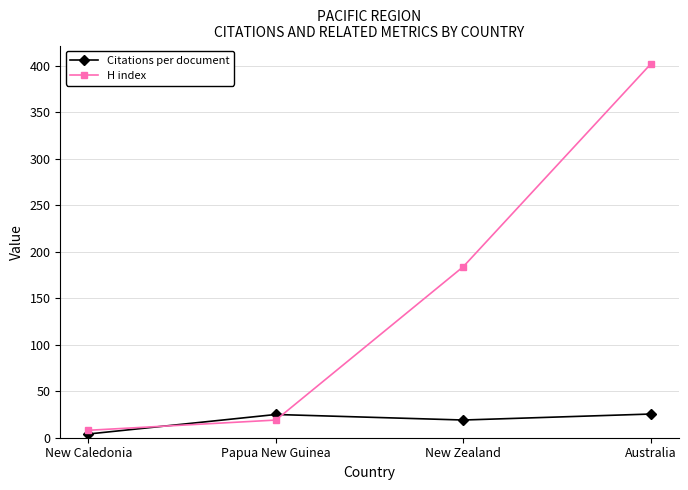

Rank the series by their average value, from highest to lowest.

H index, Citations per document